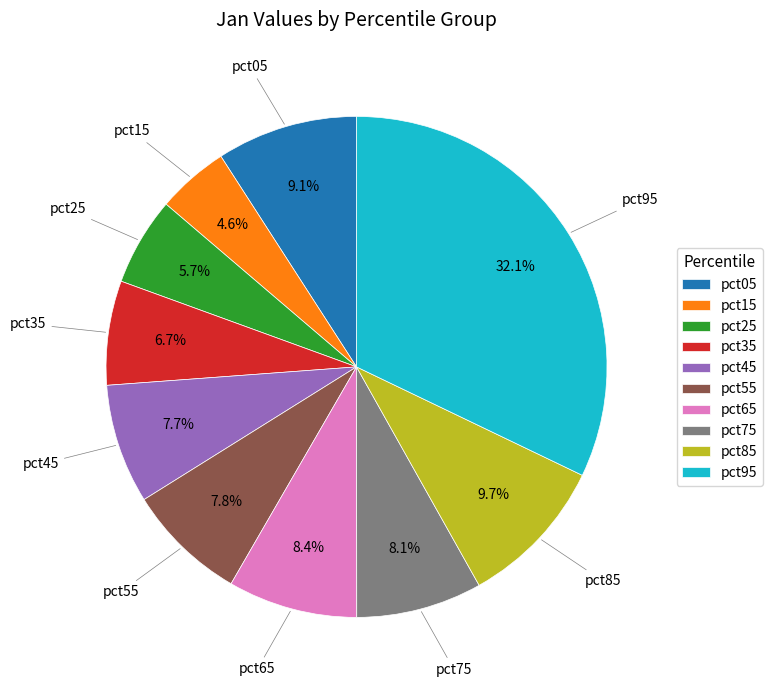

Does any single category account for the majority?

No